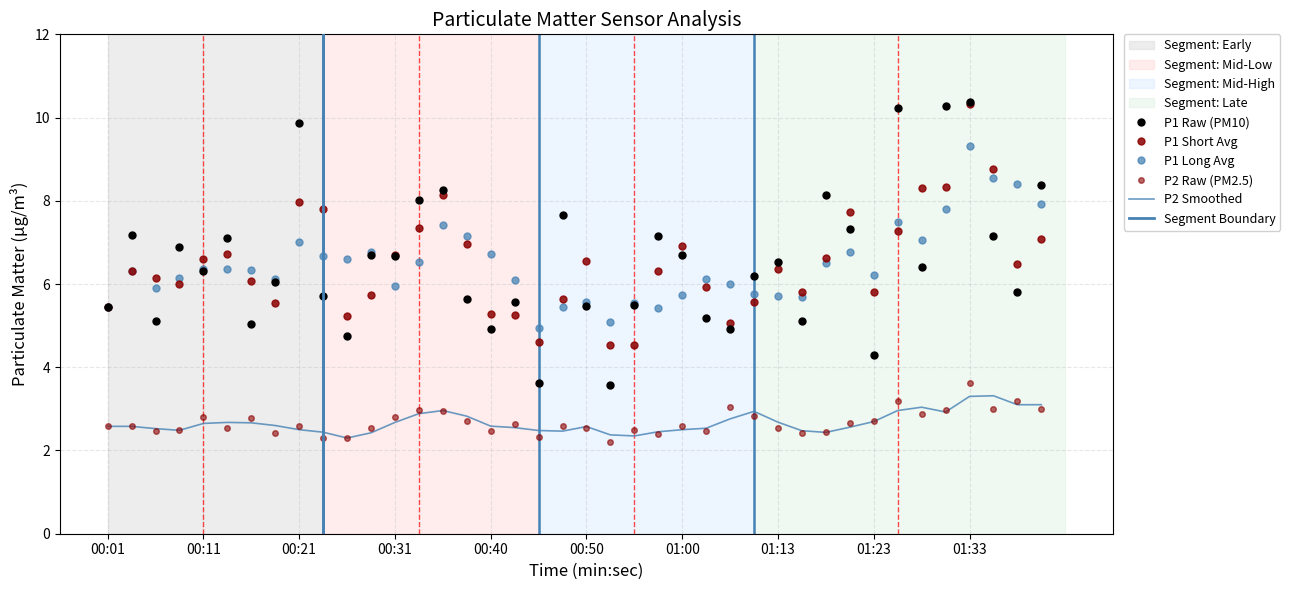

Which category has the highest value across all series?

01:33